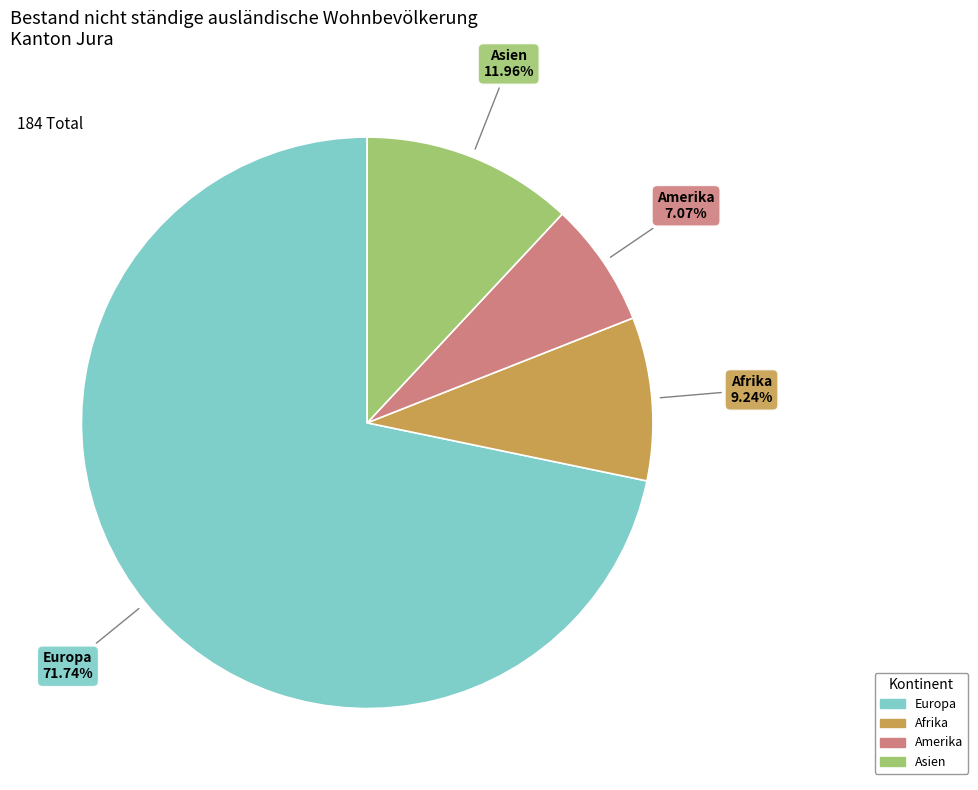

Is there a majority slice in this chart?

Yes